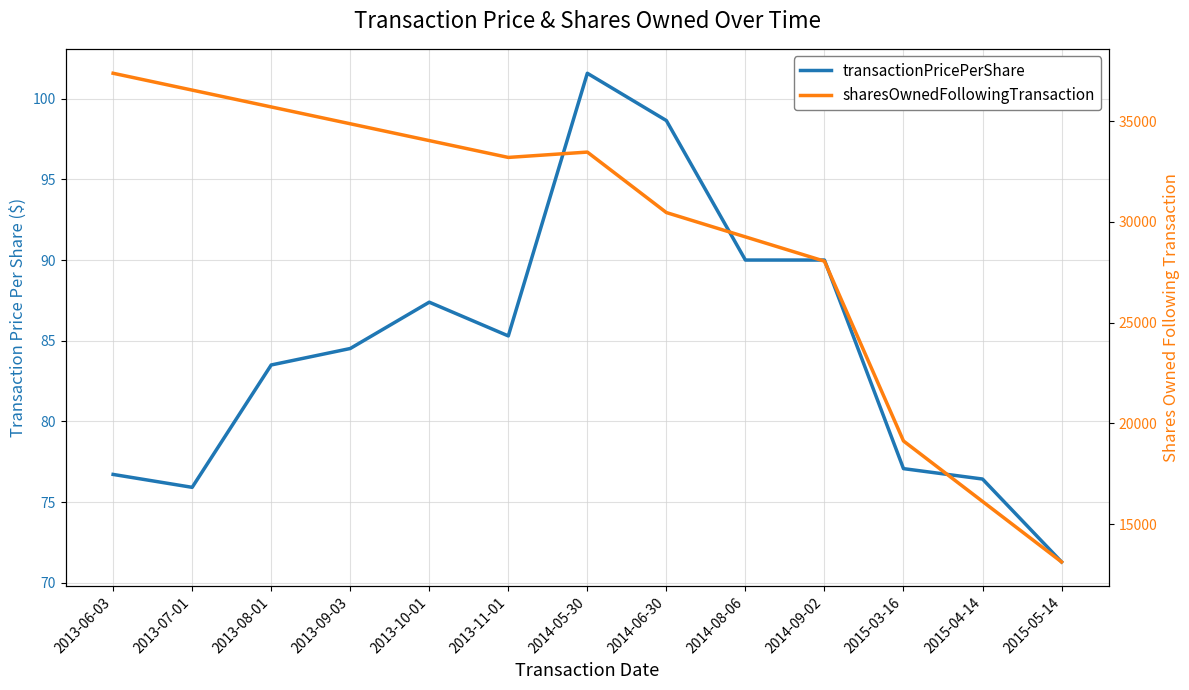

How many distinct data groups are displayed?

2